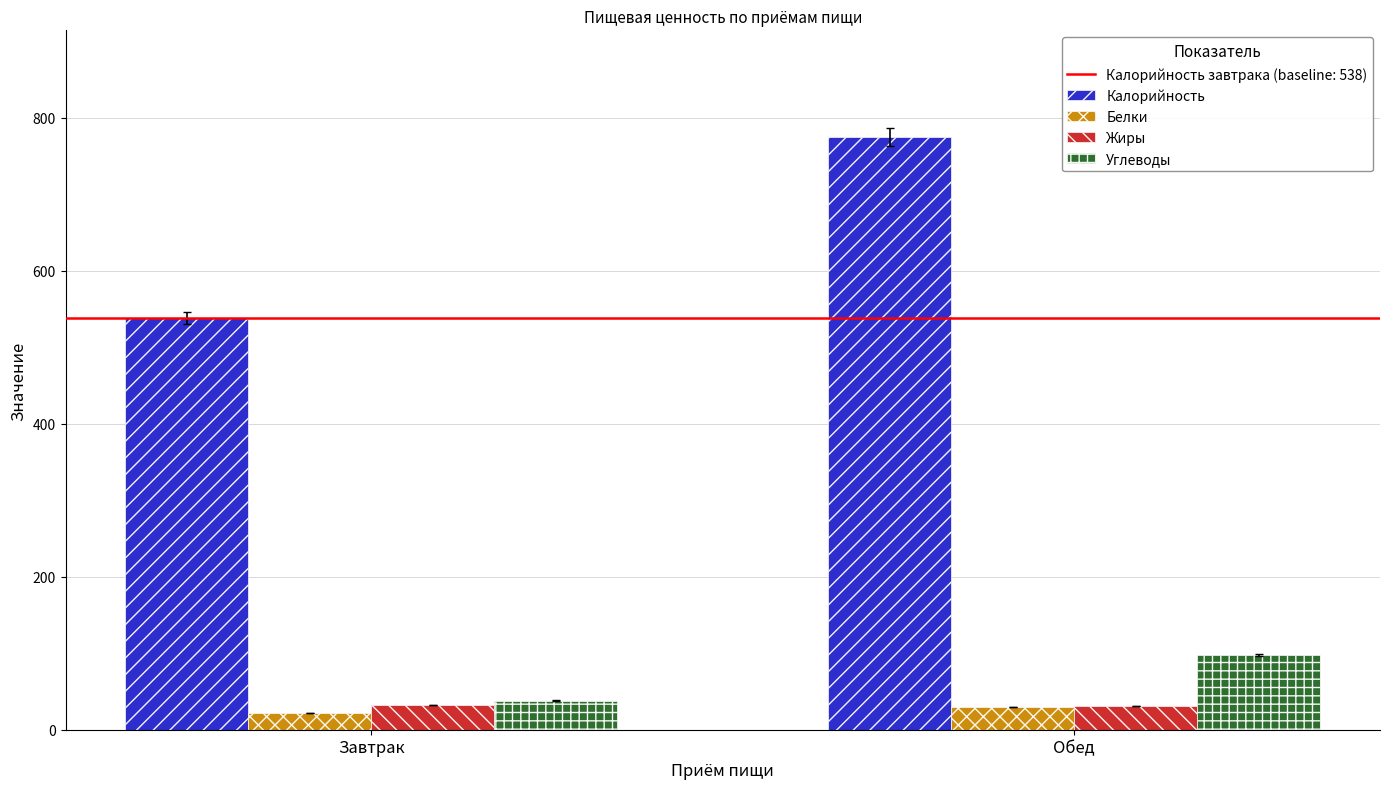

Does the chart contain stacked bars?

No